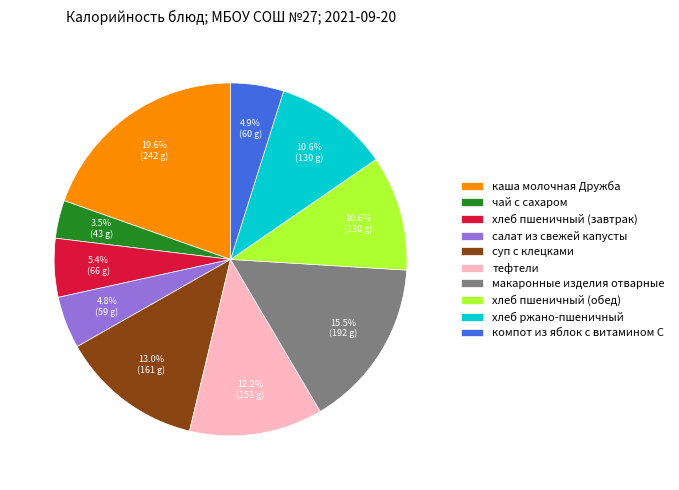

Which has a higher value, салат из свежей капусты or чай с сахаром?

салат из свежей капусты